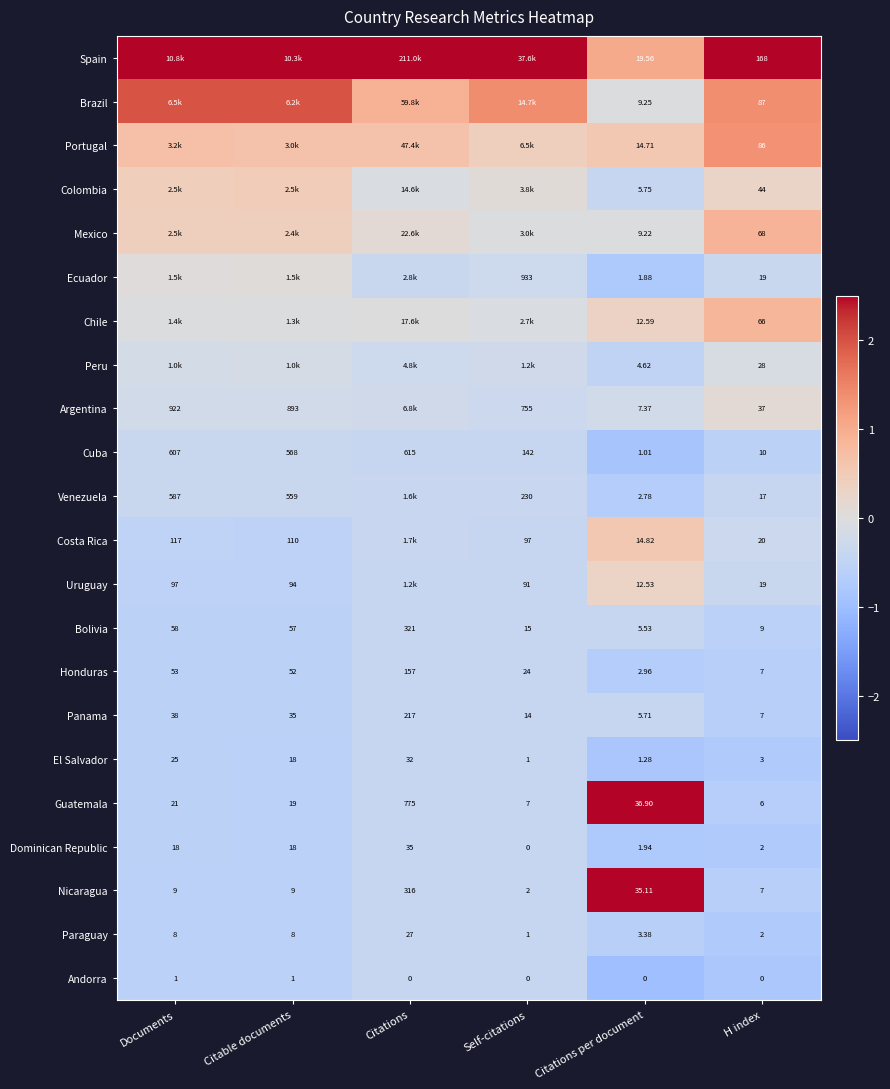

At which label does Honduras first exceed 52?

Documents